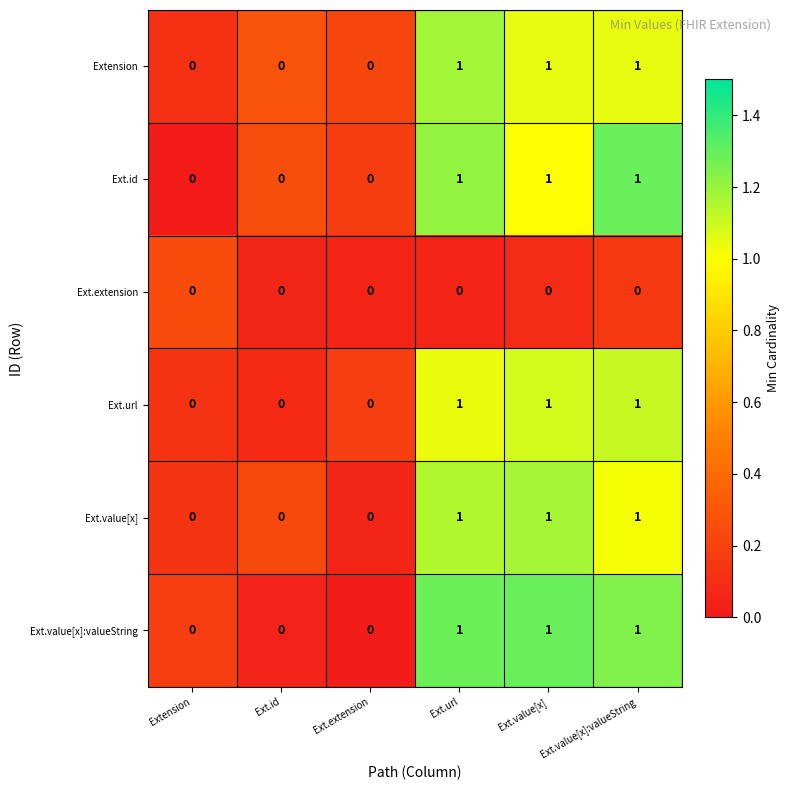

Count the Ext.url values in the range 0 to 1.

6